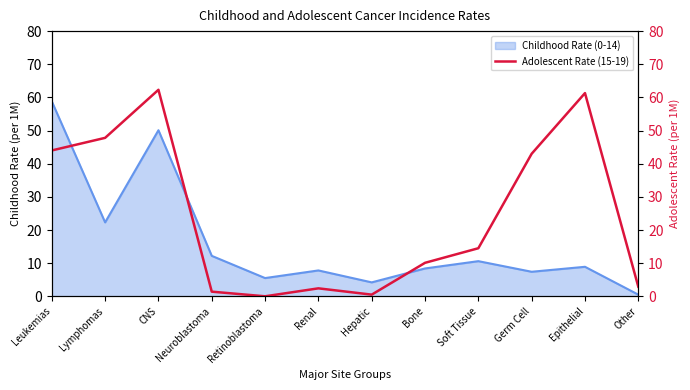

True or false: the data has more than 0 interior local peaks.

True